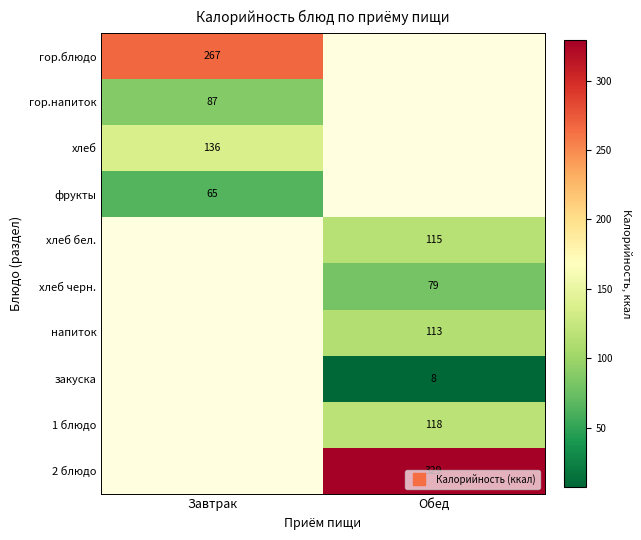

At how many categories does at least one series exceed 222?

2